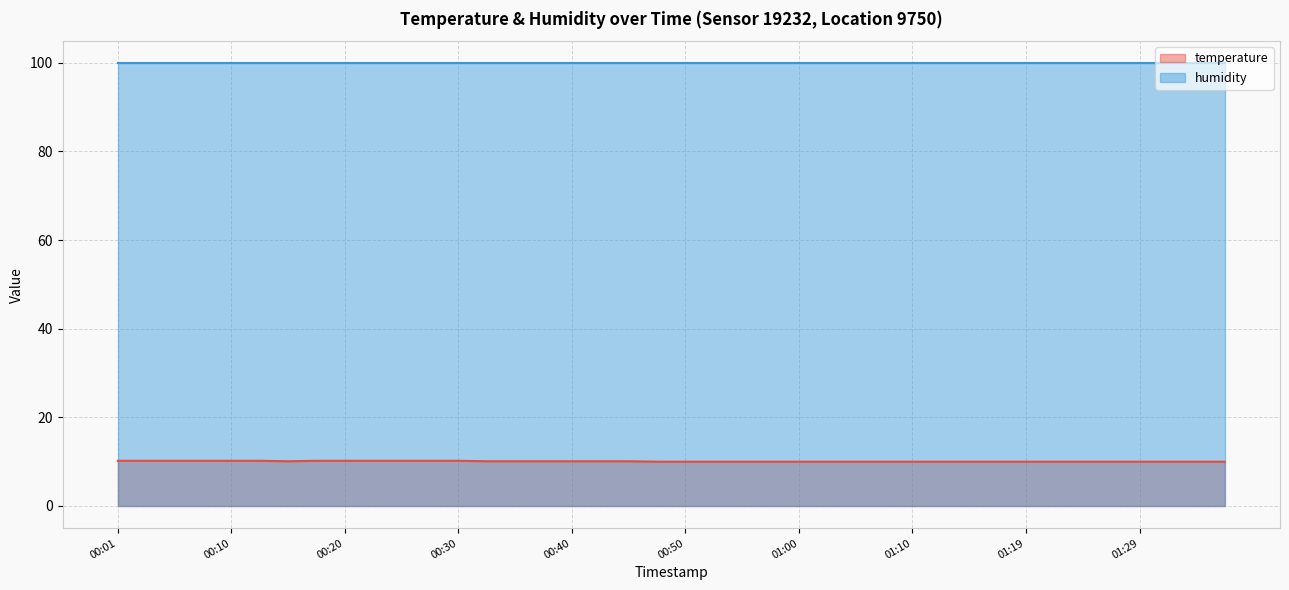

True or false: humidity and temperature cross at least once.

False